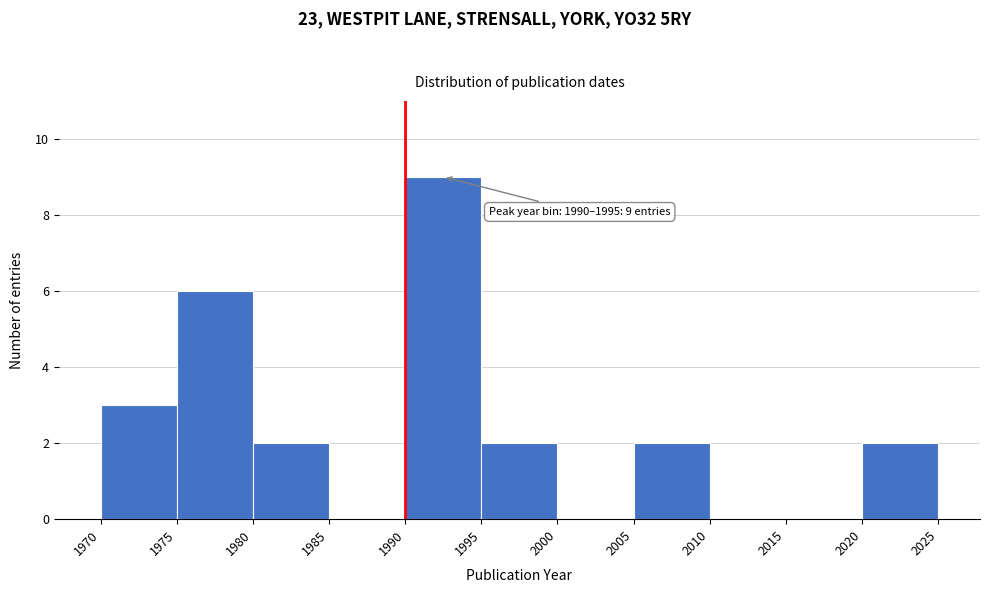

Which range on the x-axis has the tallest bar?

1990 to 1995